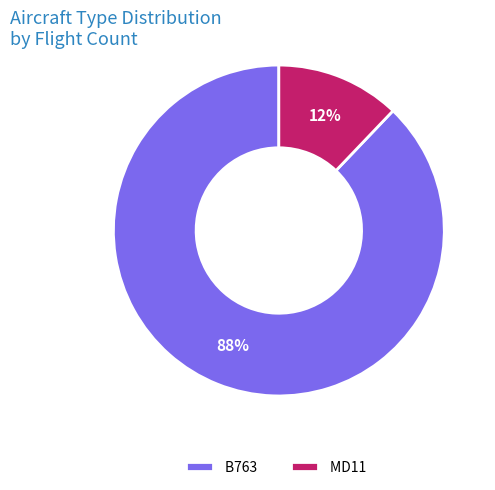

Which slice is the smallest?

MD11